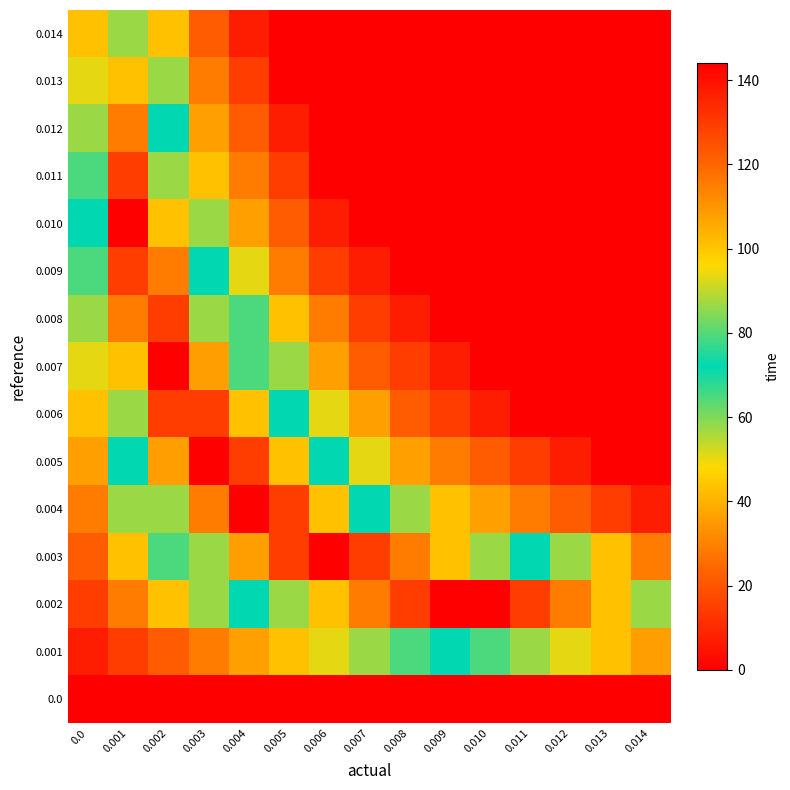

Reading left to right, what are all the values shown in this chart?

0.0: 0.0=0.0	0.001=0.0	0.002=0.0	0.003=0.0	0.004=0.0	0.005=0.0	0.006=0.0	0.007=0.0	0.008=0.0	0.009=0.0	0.010=0.0	0.011=0.0	0.012=0.0	0.013=0.0	0.014=0.0
0.001: 0.0=7.2	0.001=14.4	0.002=21.6	0.003=28.8	0.004=36.0	0.005=43.2	0.006=50.4	0.007=57.6	0.008=64.8	0.009=72.0	0.010=79.2	0.011=86.4	0.012=93.6	0.013=100.8	0.014=108.0
0.002: 0.0=14.4	0.001=28.8	0.002=43.2	0.003=57.6	0.004=72.0	0.005=86.4	0.006=100.8	0.007=115.2	0.008=129.6	0.009=144.0	0.010=144.0	0.011=129.6	0.012=115.2	0.013=100.8	0.014=86.4
0.003: 0.0=21.6	0.001=43.2	0.002=64.8	0.003=86.4	0.004=108.0	0.005=129.6	0.006=144.0	0.007=129.6	0.008=115.2	0.009=100.8	0.010=86.4	0.011=72.0	0.012=57.6	0.013=43.2	0.014=28.8
0.004: 0.0=28.8	0.001=57.6	0.002=86.4	0.003=115.2	0.004=144.0	0.005=129.6	0.006=100.8	0.007=72.0	0.008=57.6	0.009=43.2	0.010=36.0	0.011=28.8	0.012=21.6	0.013=14.4	0.014=7.2
0.005: 0.0=36.0	0.001=72.0	0.002=108.0	0.003=144.0	0.004=129.6	0.005=100.8	0.006=72.0	0.007=50.4	0.008=36.0	0.009=28.8	0.010=21.6	0.011=14.4	0.012=7.2	0.013=0.0	0.014=0.0
0.006: 0.0=43.2	0.001=86.4	0.002=129.6	0.003=129.6	0.004=100.8	0.005=72.0	0.006=50.4	0.007=36.0	0.008=21.6	0.009=14.4	0.010=7.2	0.011=0.0	0.012=0.0	0.013=0.0	0.014=0.0
0.007: 0.0=50.4	0.001=100.8	0.002=144.0	0.003=108.0	0.004=79.2	0.005=57.6	0.006=36.0	0.007=21.6	0.008=14.4	0.009=7.2	0.010=0.0	0.011=0.0	0.012=0.0	0.013=0.0	0.014=0.0
0.008: 0.0=57.6	0.001=115.2	0.002=129.6	0.003=86.4	0.004=64.8	0.005=43.2	0.006=28.8	0.007=14.4	0.008=7.2	0.009=0.0	0.010=0.0	0.011=0.0	0.012=0.0	0.013=0.0	0.014=0.0
0.009: 0.0=64.8	0.001=129.6	0.002=115.2	0.003=72.0	0.004=50.4	0.005=28.8	0.006=14.4	0.007=7.2	0.008=0.0	0.009=0.0	0.010=0.0	0.011=0.0	0.012=0.0	0.013=0.0	0.014=0.0
0.010: 0.0=72.0	0.001=144.0	0.002=100.8	0.003=57.6	0.004=36.0	0.005=21.6	0.006=7.2	0.007=0.0	0.008=0.0	0.009=0.0	0.010=0.0	0.011=0.0	0.012=0.0	0.013=0.0	0.014=0.0
0.011: 0.0=79.2	0.001=129.6	0.002=86.4	0.003=43.2	0.004=28.8	0.005=14.4	0.006=0.0	0.007=0.0	0.008=0.0	0.009=0.0	0.010=0.0	0.011=0.0	0.012=0.0	0.013=0.0	0.014=0.0
0.012: 0.0=86.4	0.001=115.2	0.002=72.0	0.003=36.0	0.004=21.6	0.005=7.2	0.006=0.0	0.007=0.0	0.008=0.0	0.009=0.0	0.010=0.0	0.011=0.0	0.012=0.0	0.013=0.0	0.014=0.0
0.013: 0.0=93.6	0.001=100.8	0.002=57.6	0.003=28.8	0.004=14.4	0.005=0.0	0.006=0.0	0.007=0.0	0.008=0.0	0.009=0.0	0.010=0.0	0.011=0.0	0.012=0.0	0.013=0.0	0.014=0.0
0.014: 0.0=100.8	0.001=86.4	0.002=43.2	0.003=21.6	0.004=7.2	0.005=0.0	0.006=0.0	0.007=0.0	0.008=0.0	0.009=0.0	0.010=0.0	0.011=0.0	0.012=0.0	0.013=0.0	0.014=0.0